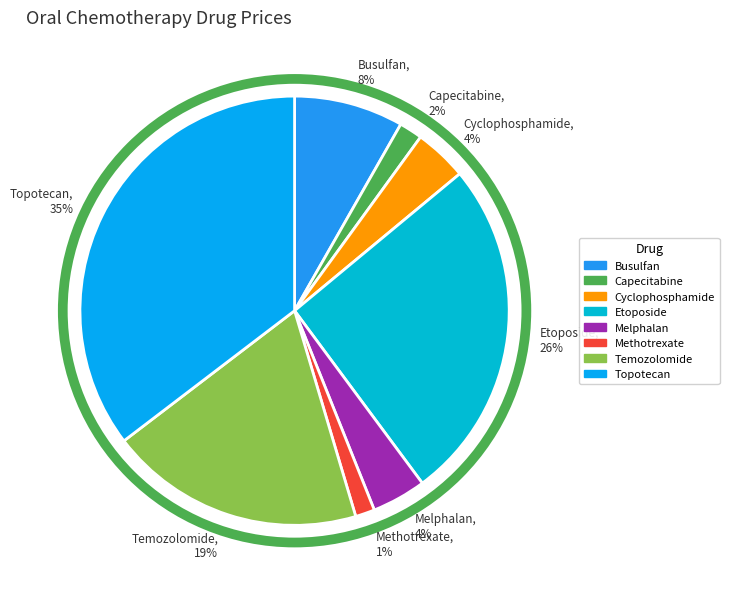

To the nearest percent, what is the difference between the Melphalan and Topotecan slice percentages?

31%